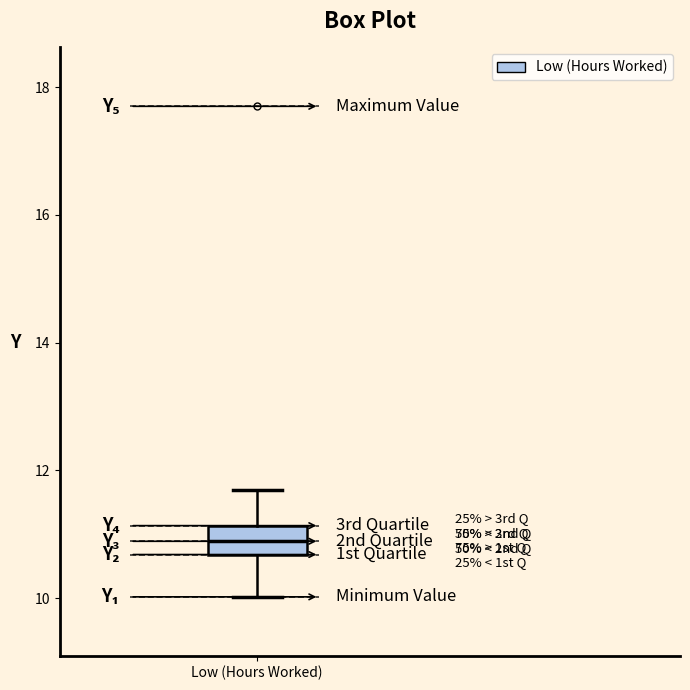

Read this box plot against the y-axis: the position of the median line, the range covered by the box, and the ends of both whiskers. The values are not printed on the chart, so give them approximately, as read against the axis.

median 10.8, box 10.6 to 11.2, whiskers 10.0 to 11.8